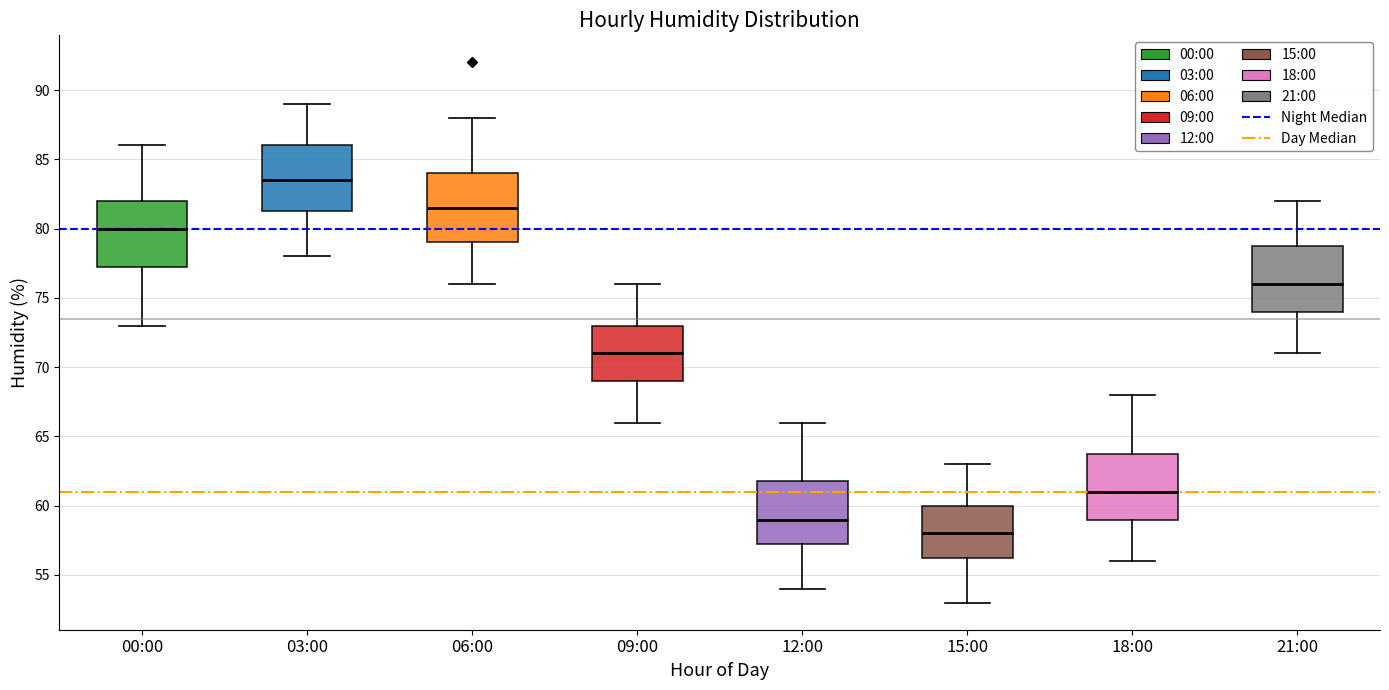

Reading left to right, read every box against the y-axis: the position of its median line, the range the box covers, and the ends of its whiskers. The values are not printed on the chart, so give them approximately, as read against the axis.

00:00: median 80.0, box 77.5 to 82.0, whiskers 73.0 to 86.0
03:00: median 83.5, box 81.5 to 86.0, whiskers 78.0 to 89.0
06:00: median 81.5, box 79.0 to 84.0, whiskers 76.0 to 88.0
09:00: median 71.0, box 69.0 to 73.0, whiskers 66.0 to 76.0
12:00: median 59.0, box 57.5 to 62.0, whiskers 54.0 to 66.0
15:00: median 58.0, box 56.5 to 60.0, whiskers 53.0 to 63.0
18:00: median 61.0, box 59.0 to 64.0, whiskers 56.0 to 68.0
21:00: median 76.0, box 74.0 to 79.0, whiskers 71.0 to 82.0